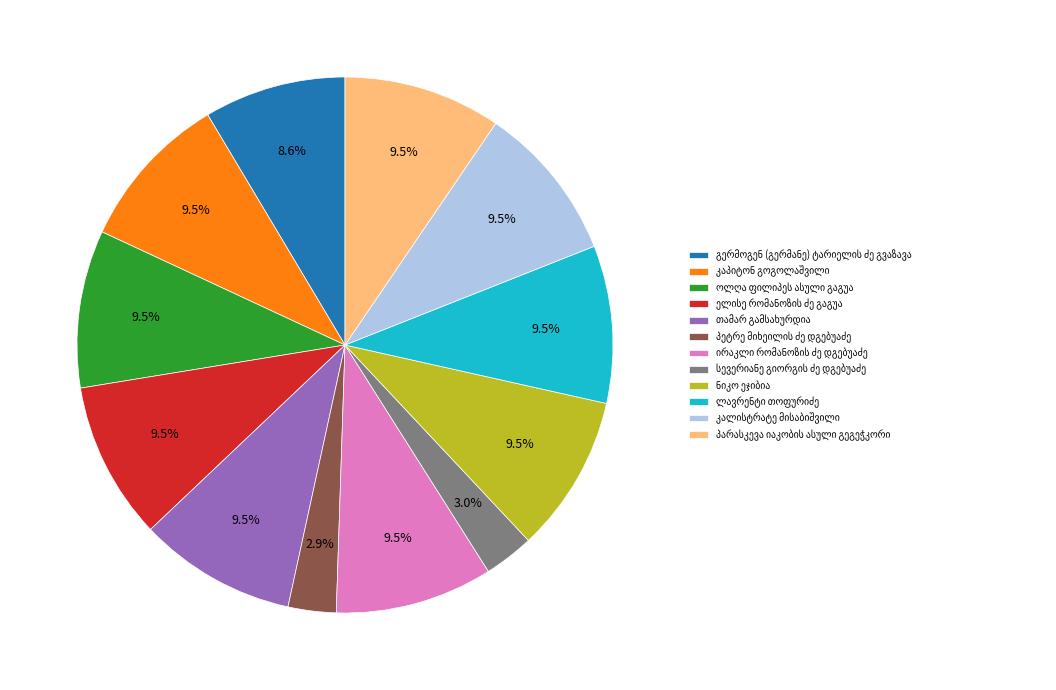

Is there a majority slice in this chart?

No